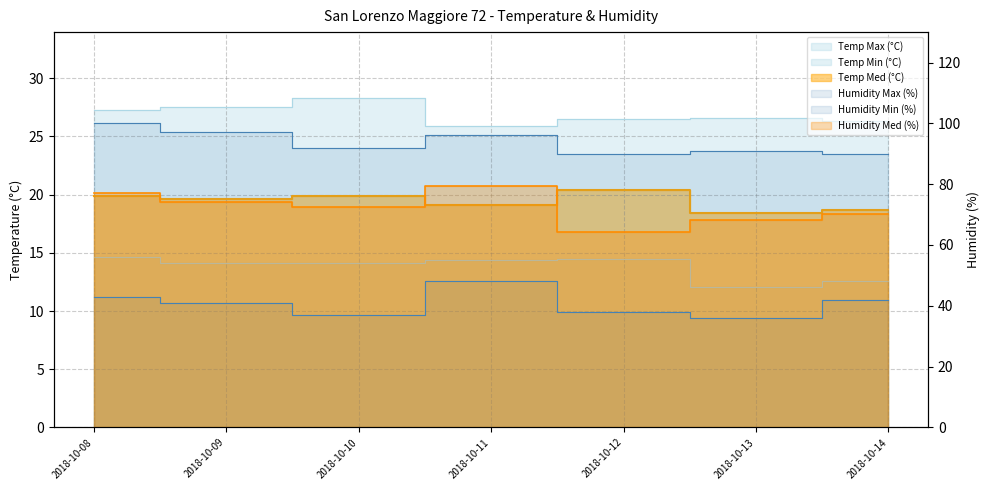

At which category does Humidity Med (%) reach its first local valley?

2018-10-10